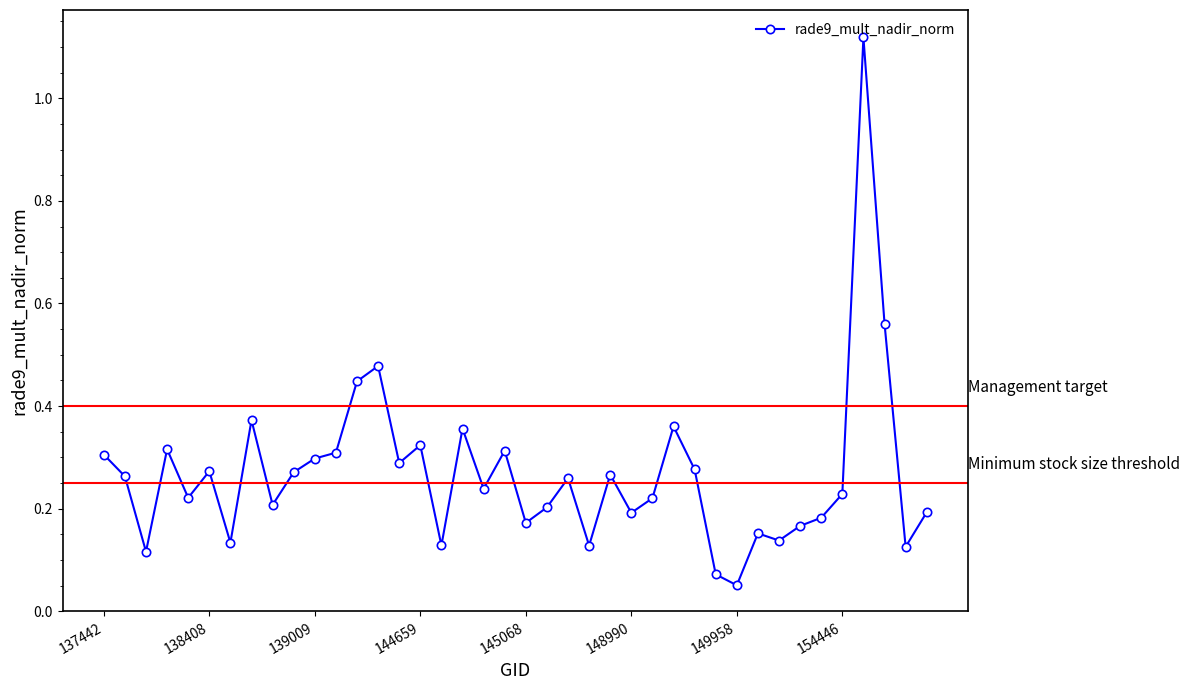

What is the sum of all values?

10.7